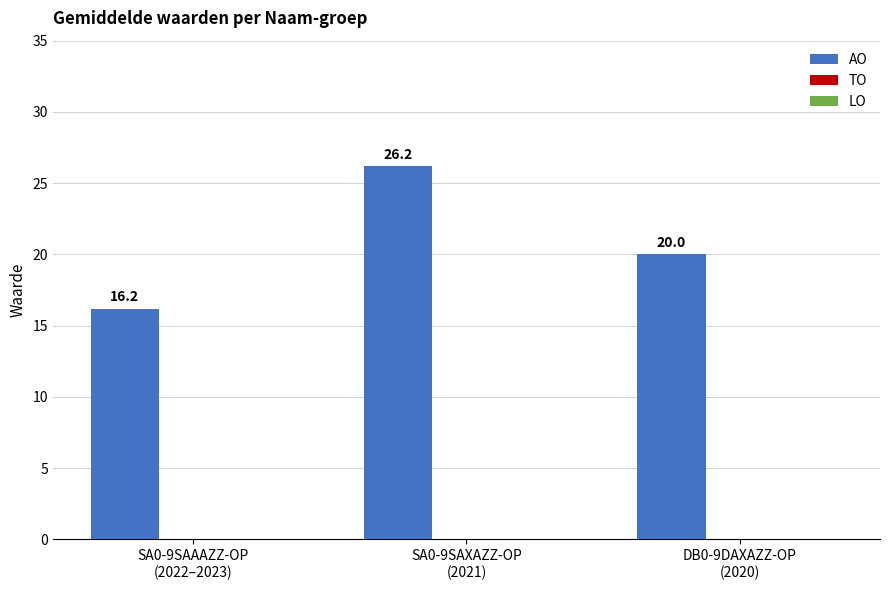

What is the difference between the second highest and minimum values?

3.8